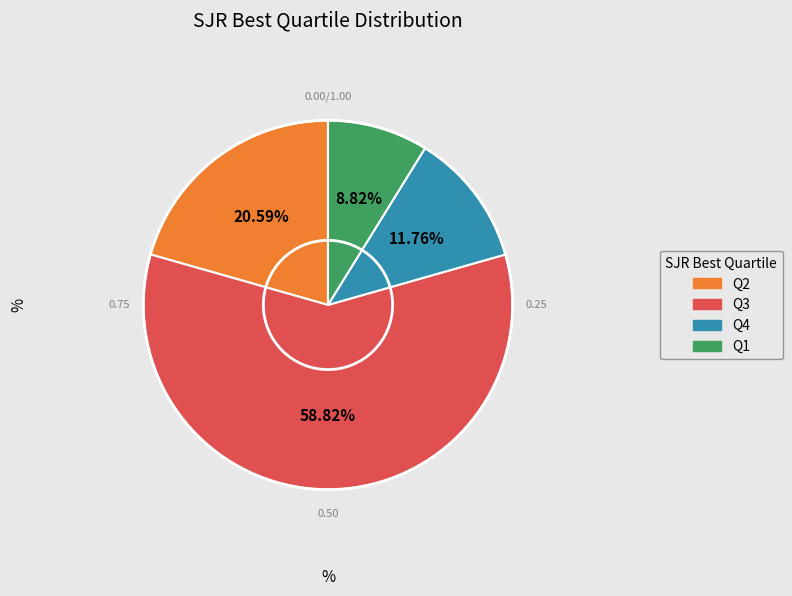

Which slice is the smallest?

Q1